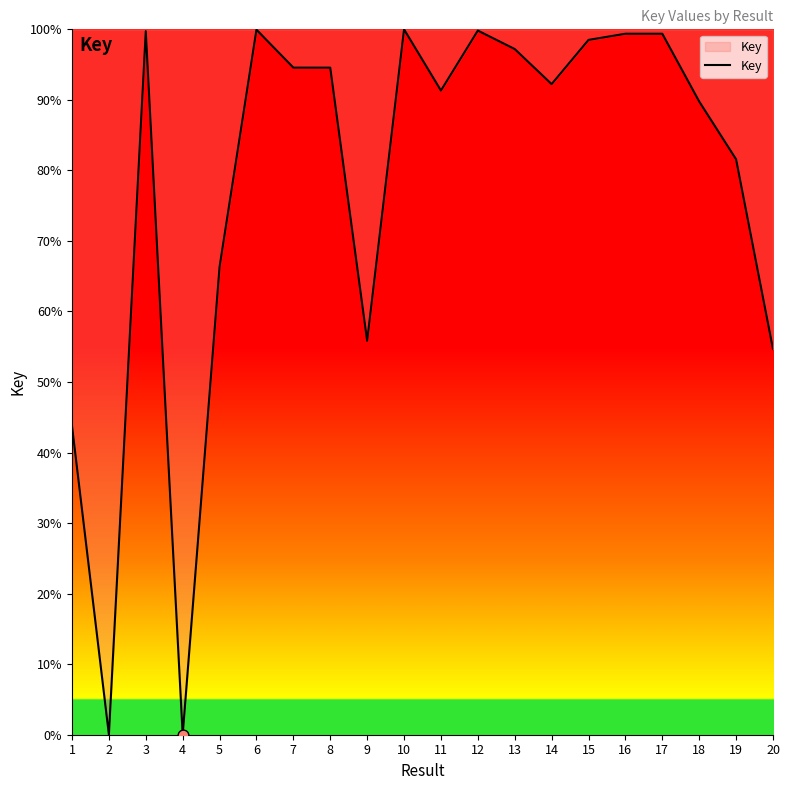

What is the change in value from 17 to 19?

-17.8